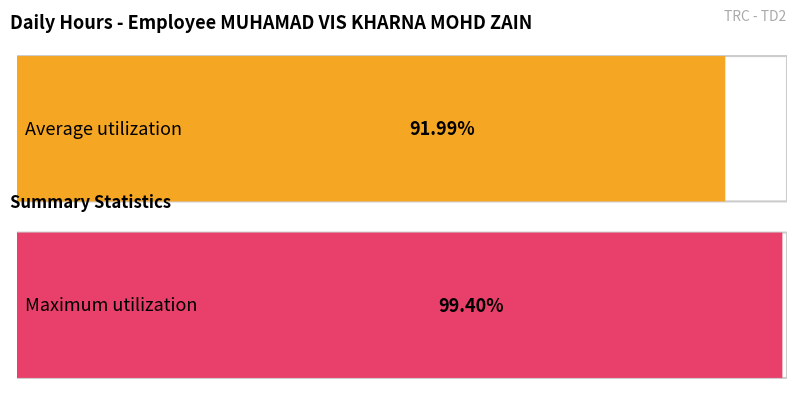

The value at 5 is 16.4. True or false?

False